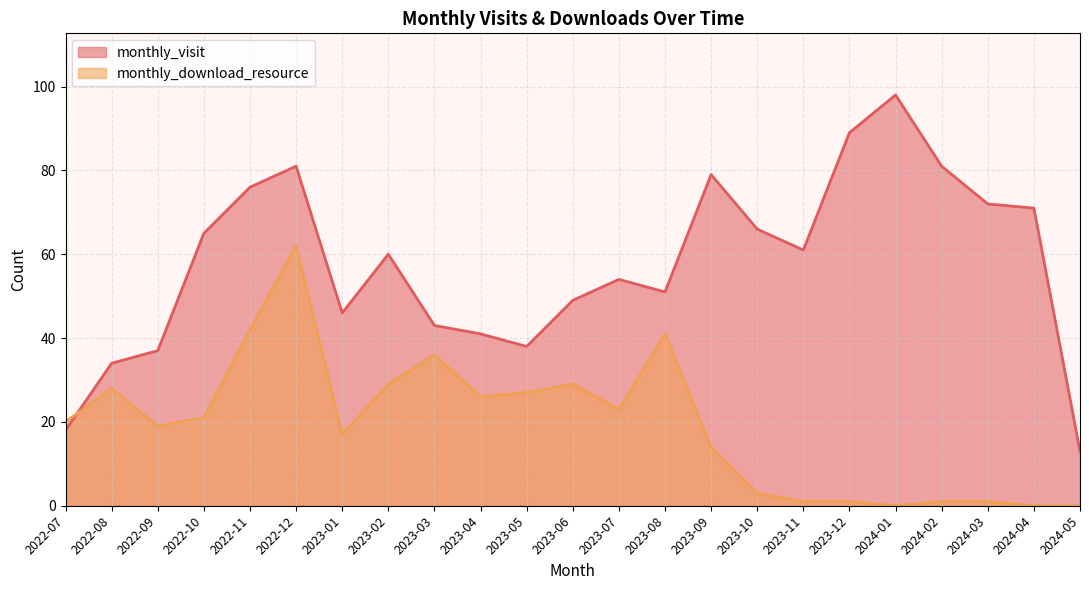

Where is the first local maximum for monthly_download_resource?

2022-08